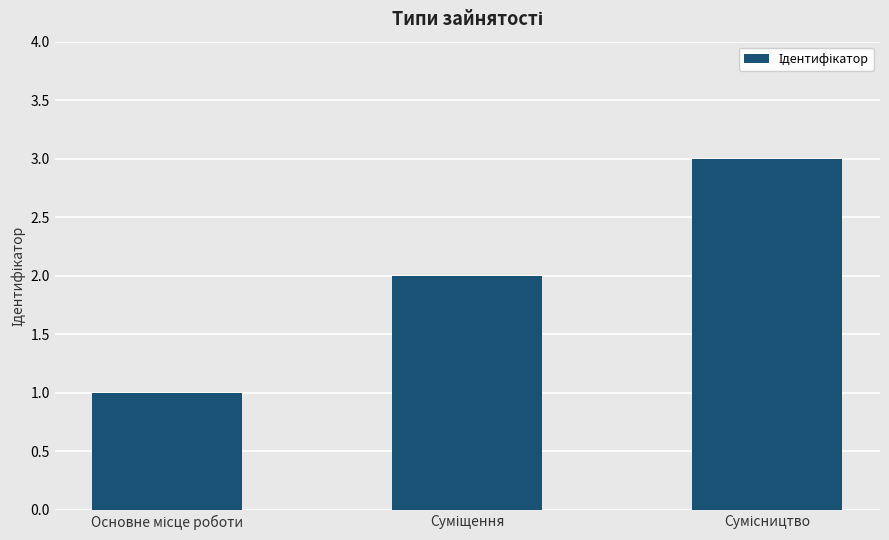

What is the sum of all values?

6